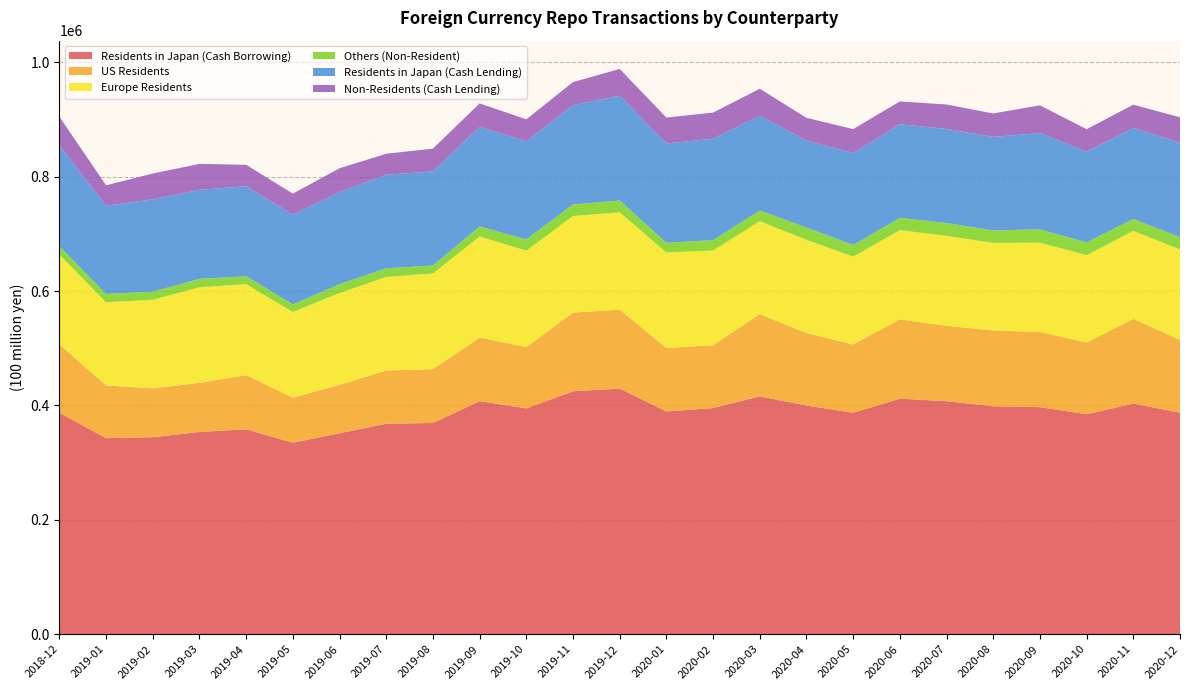

Reading left to right, what are all the values shown in this chart?

Residents in Japan (Cash Borrowing): 387349	342764	344514	353562	358391	334837	351407	367919	369366	407432	394853	424777	429415	389470	395378	415884	399827	387172	411863	407447	398539	397002	384622	403247	387344
US Residents: 119498	92126	85406	85893	94560	78828	84434	93139	94066	111177	107192	137429	138126	110854	109836	143702	126662	119363	138518	131728	132532	131381	125342	148097	127184
Europe Residents: 156887	145411	154834	167195	159006	149628	160726	163534	167198	176657	168580	168977	170088	166950	165636	162446	163083	153600	156043	157265	152984	156124	152780	153828	158171
Others (Non-Resident): 14482	14679	14193	14599	13921	13418	15424	15261	13971	17655	19570	20173	20725	17009	18127	18778	21414	20383	21595	22371	21908	23320	22472	20801	21520
Residents in Japan (Cash Lending): 176422	154035	161384	155704	157360	156605	161096	163496	164541	174004	171544	173588	183182	173576	177286	165529	152041	160633	163559	164609	163452	168399	158308	159111	165161
Non-Residents (Cash Lending): 50086	35822	45081	45313	37393	36965	41562	36616	39813	41047	38476	40301	46750	45421	45679	47308	39766	41961	39890	42688	41017	48365	39347	40704	44318